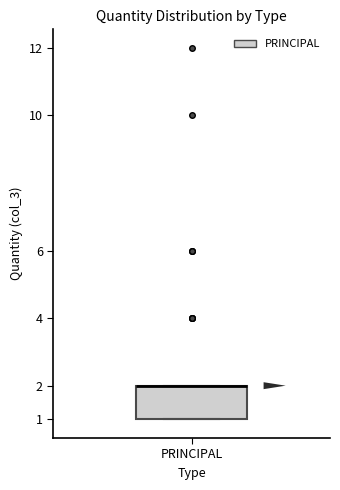

Transcribe this box plot: give where the median line is, the range the box spans, and where the two whiskers end, as read against the y-axis. The values are not printed on the chart, so give them approximately, as read against the axis.

median 2 (drawn on the box's upper edge), box 1 to 2, whiskers 1 to 2